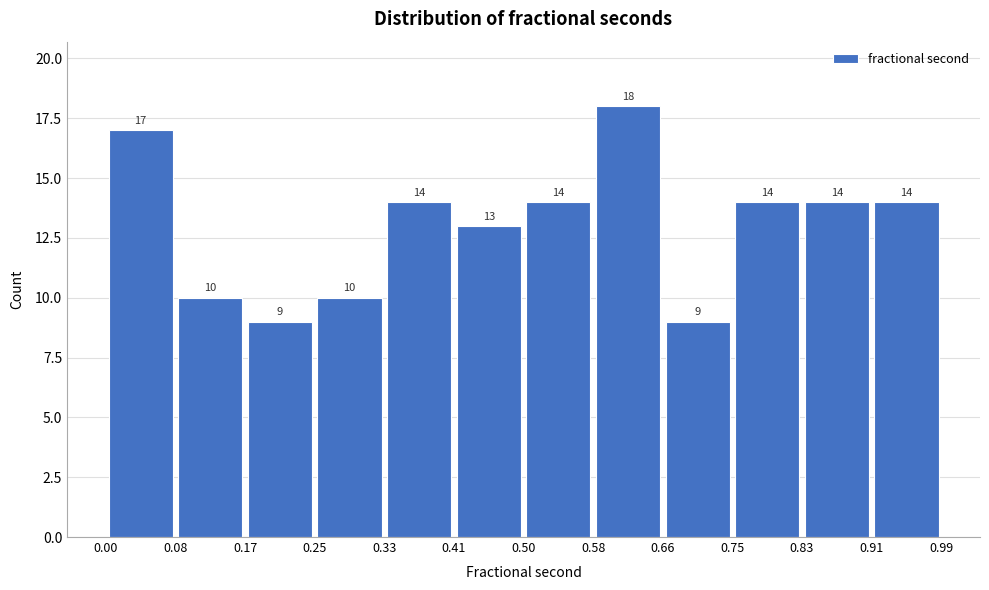

Which range on the x-axis has the tallest bar?

0.58 to 0.66